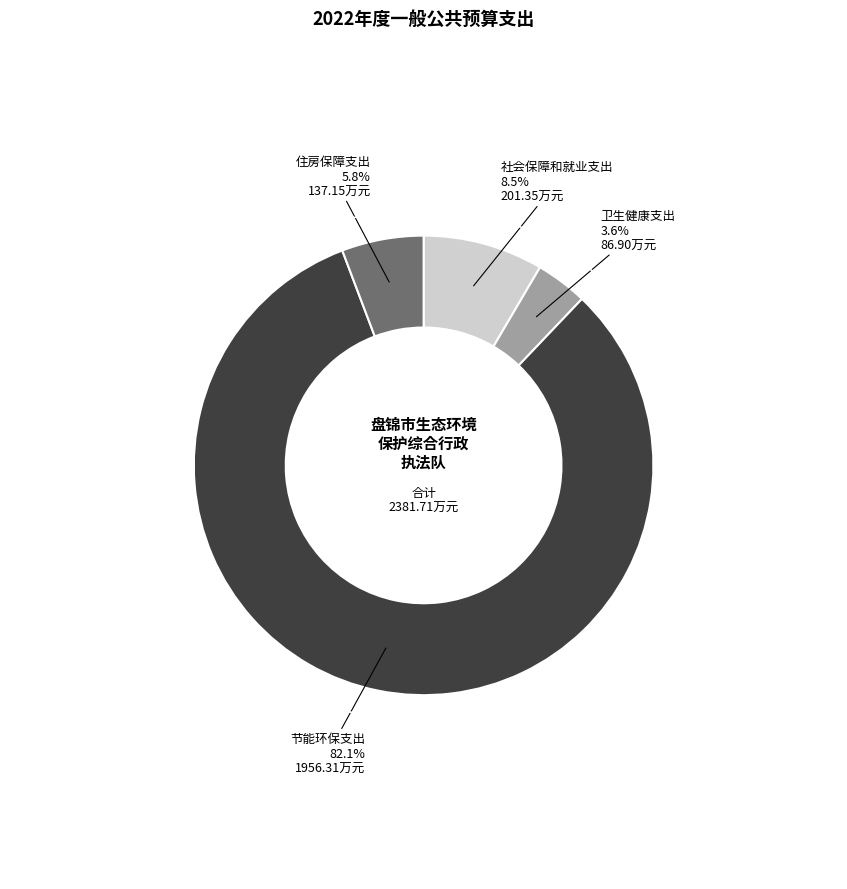

Is there any slice that represents more than half of the pie?

Yes